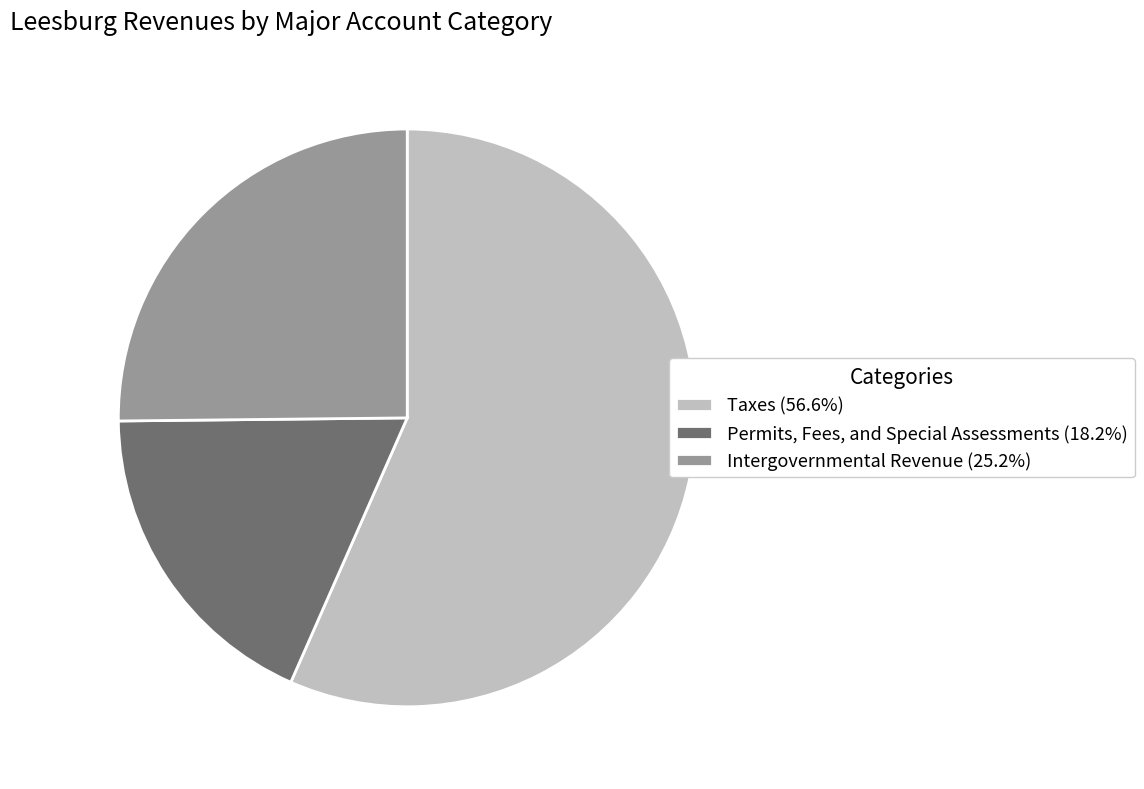

Count the number of slices in the pie.

3